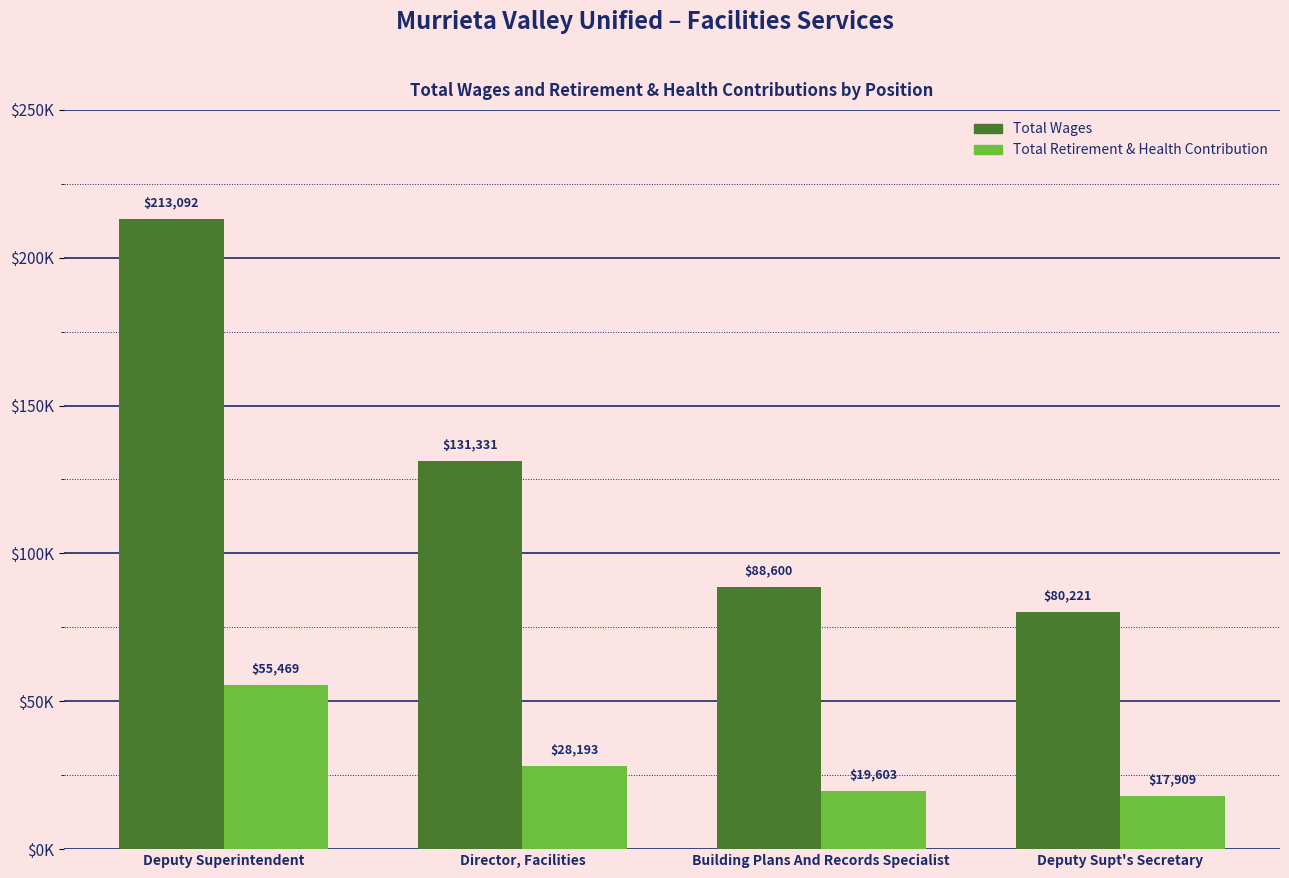

Is it true that Total Retirement & Health Contribution equals 19603 at Building Plans And Records Specialist?

True